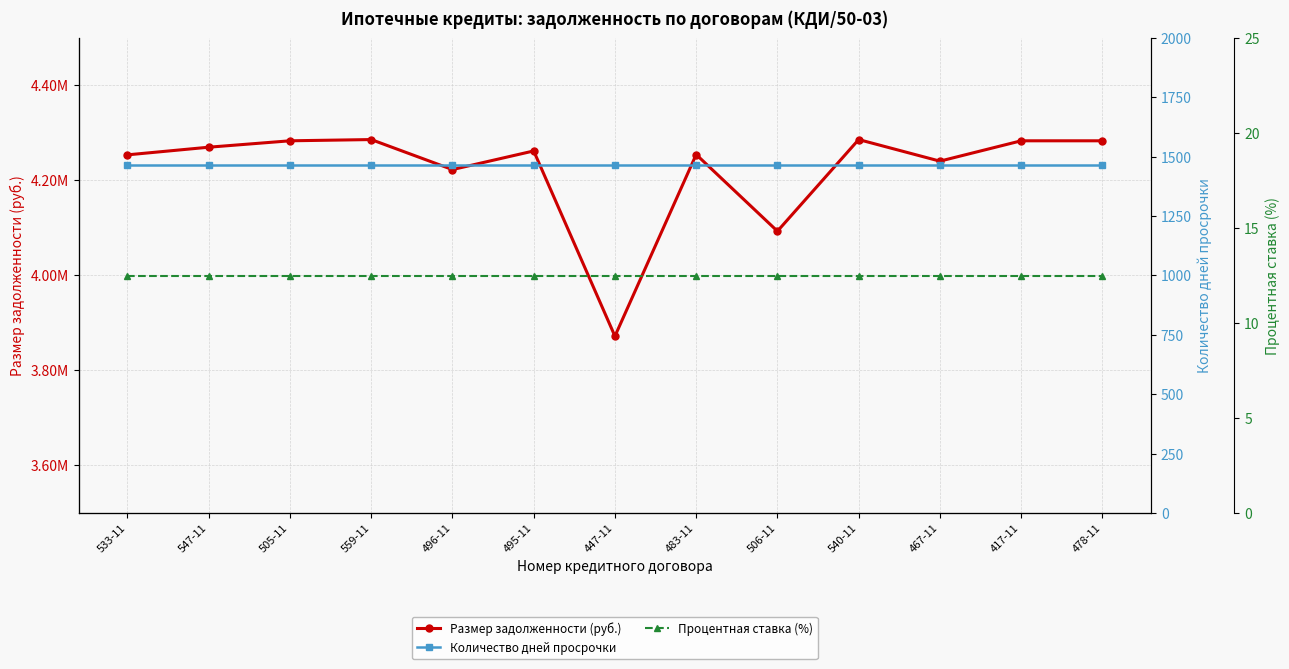

Reading right to left, extract all data points from this chart.

Размер задолженности (руб.): 4283333.8	4283334.8	4240493.6	4285936.7	4093066.2	4254454.8	3872033.2	4261964.3	4222739.8	4285936.7	4283334.8	4269848.8	4253762.0
Количество дней просрочки: 1463.0	1463.0	1463.0	1463.0	1463.0	1463.0	1463.0	1463.0	1463.0	1463.0	1463.0	1463.0	1463.0
Процентная ставка (%): 12.4	12.4	12.4	12.4	12.4	12.4	12.4	12.4	12.4	12.4	12.4	12.4	12.4